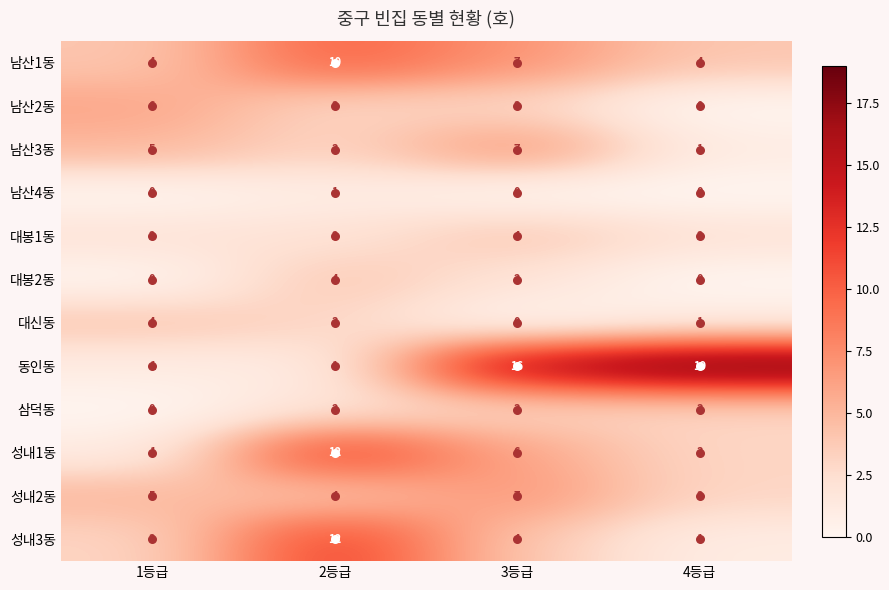

True or false: 남산3동 has a value of 4 at 2등급.

False